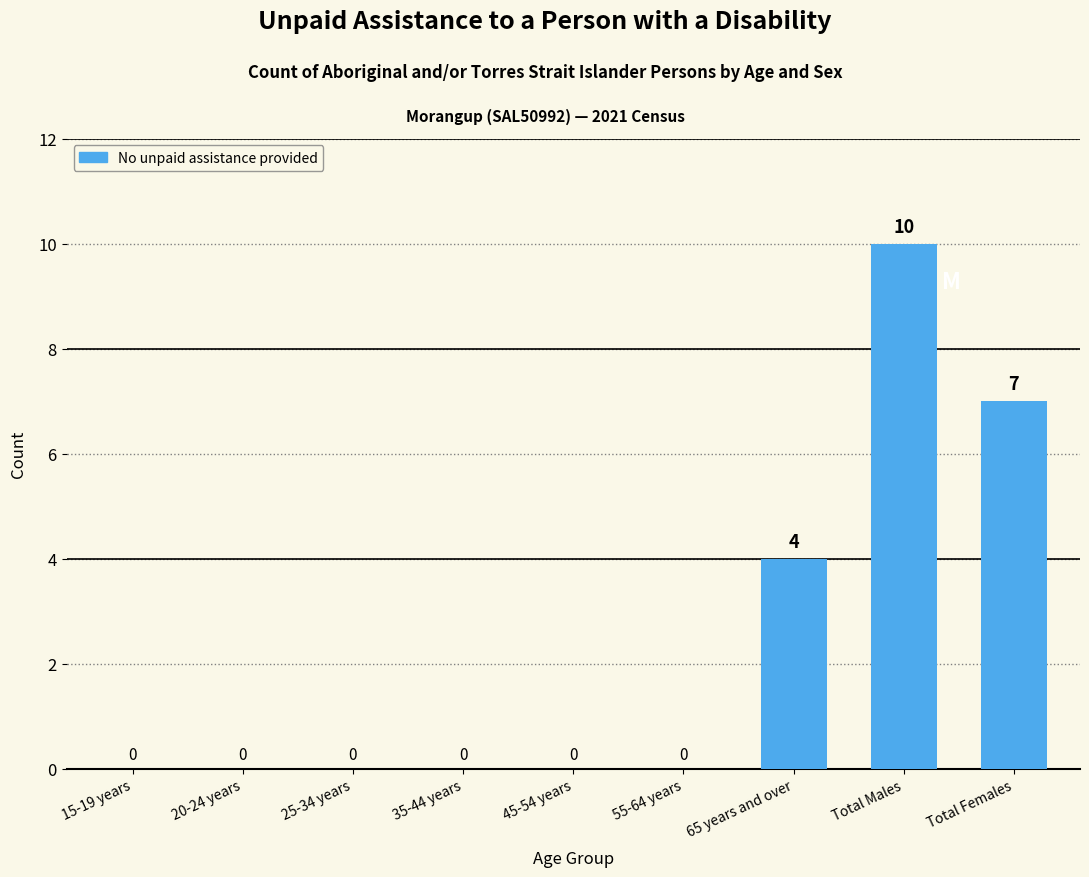

What is the change in value from Total Males to Total Females?

-3